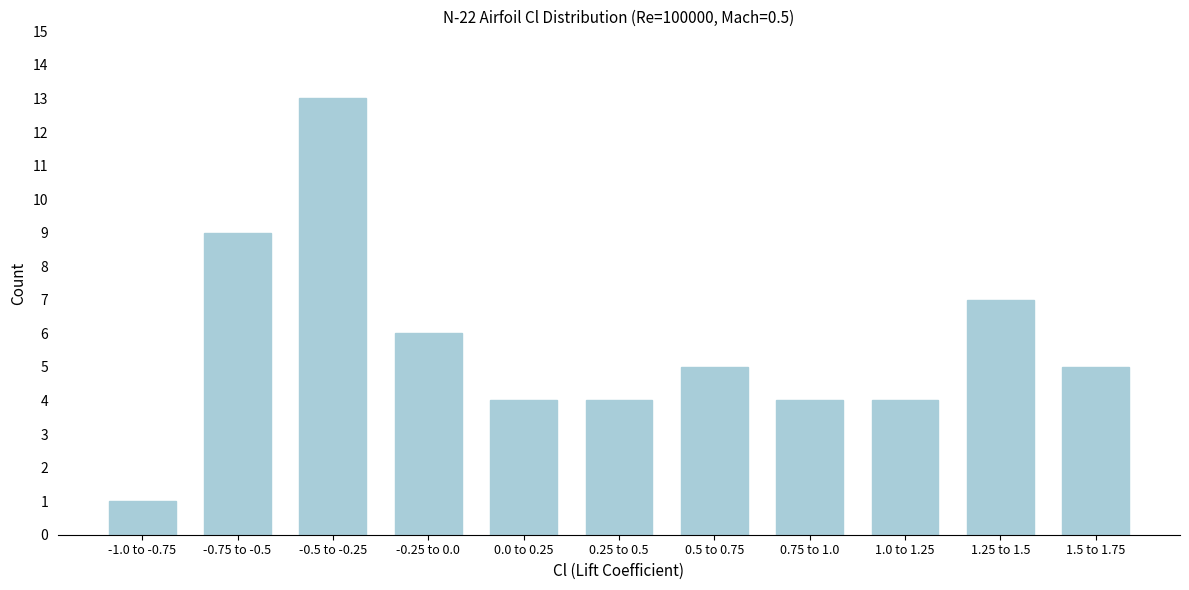

Reading left to right, list all the values displayed in this chart.

-1.0 to -0.75=1	-0.75 to -0.5=9	-0.5 to -0.25=13	-0.25 to 0.0=6	0.0 to 0.25=4	0.25 to 0.5=4	0.5 to 0.75=5	0.75 to 1.0=4	1.0 to 1.25=4	1.25 to 1.5=7	1.5 to 1.75=5